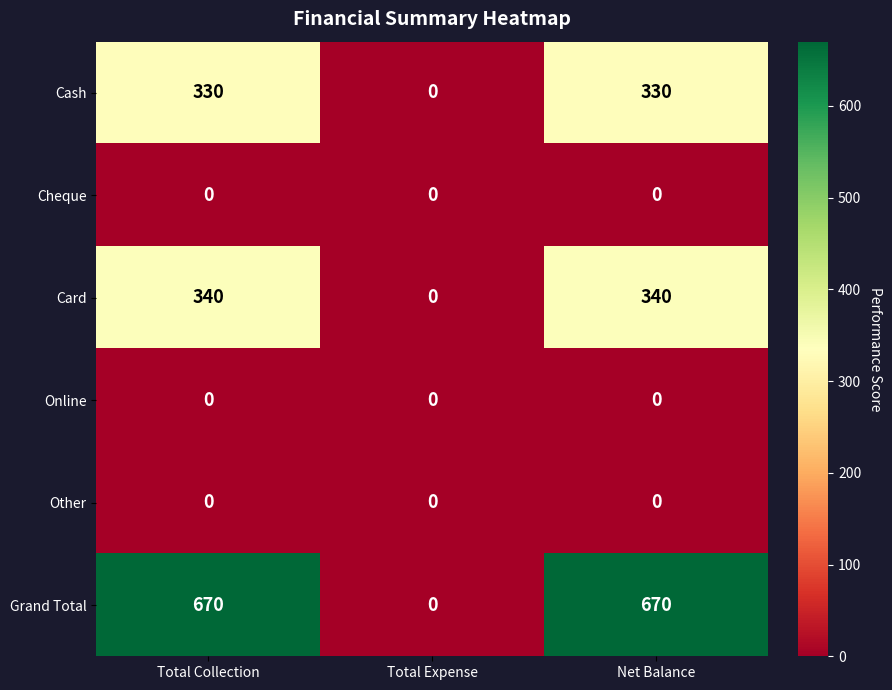

Reading left to right, what are all the values shown in this chart?

Cash: 330	0	330
Cheque: 0	0	0
Card: 340	0	340
Online: 0	0	0
Other: 0	0	0
Grand Total: 670	0	670